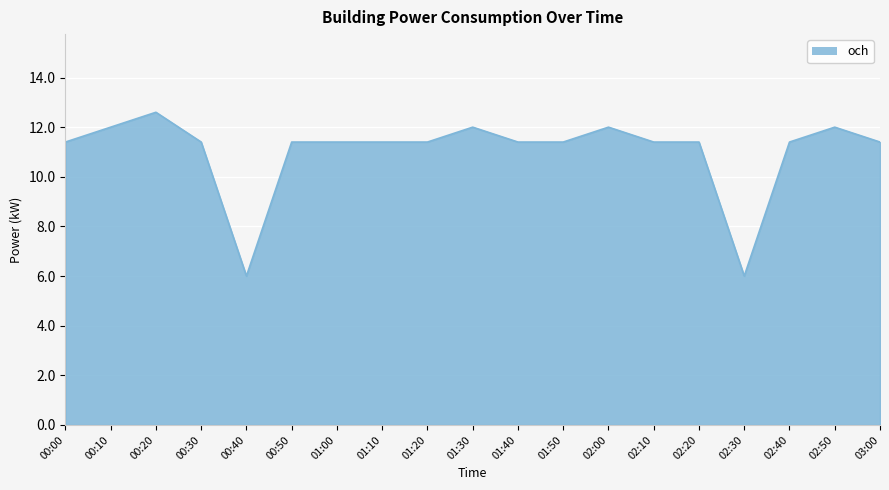

What is the sum of the values at 03:00 and 00:40?

17.4